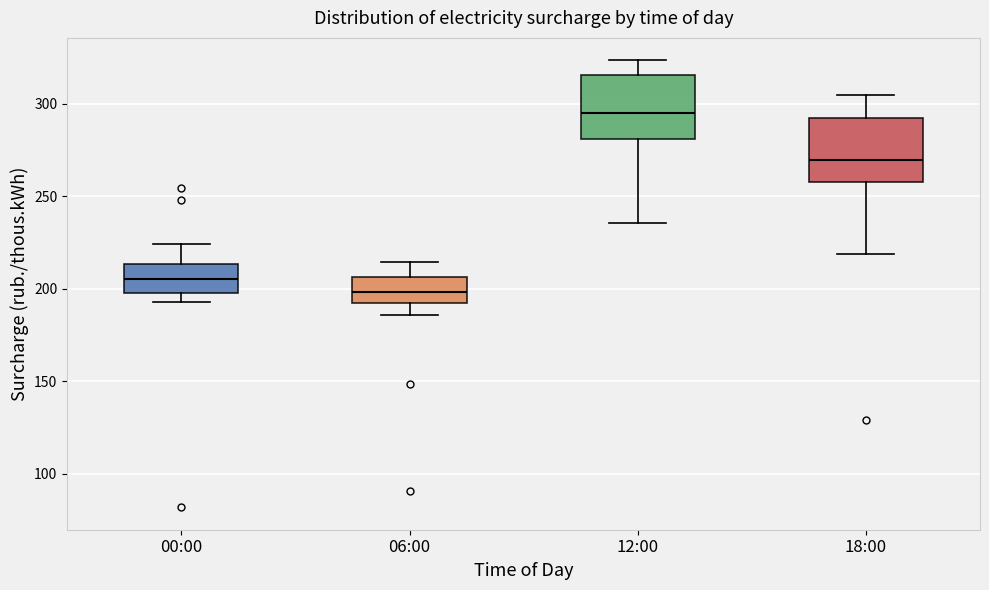

Which box has the highest median line?

12:00